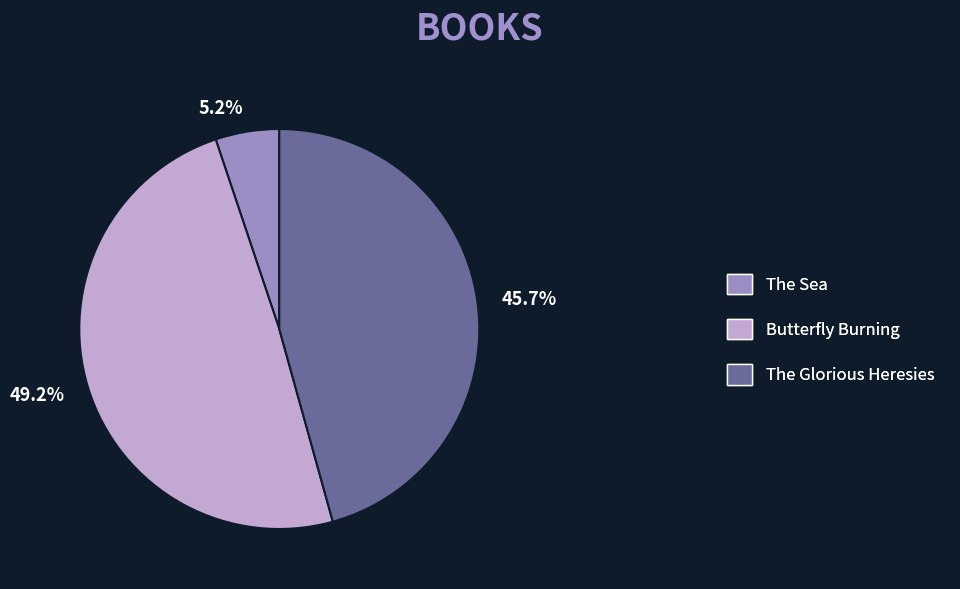

To the nearest percent, what is the average slice percentage?

33%